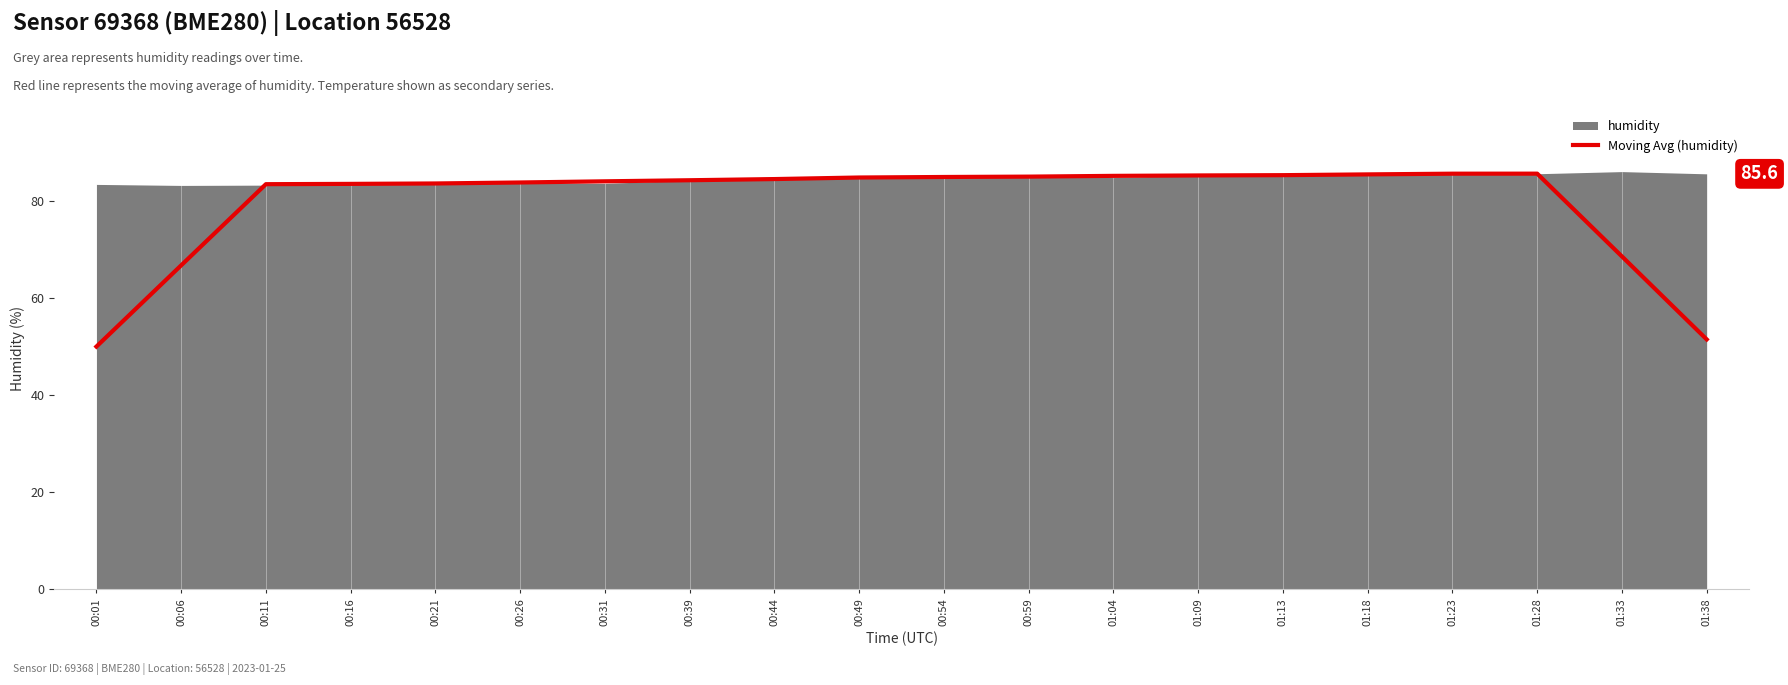

What is the average value?

79.6